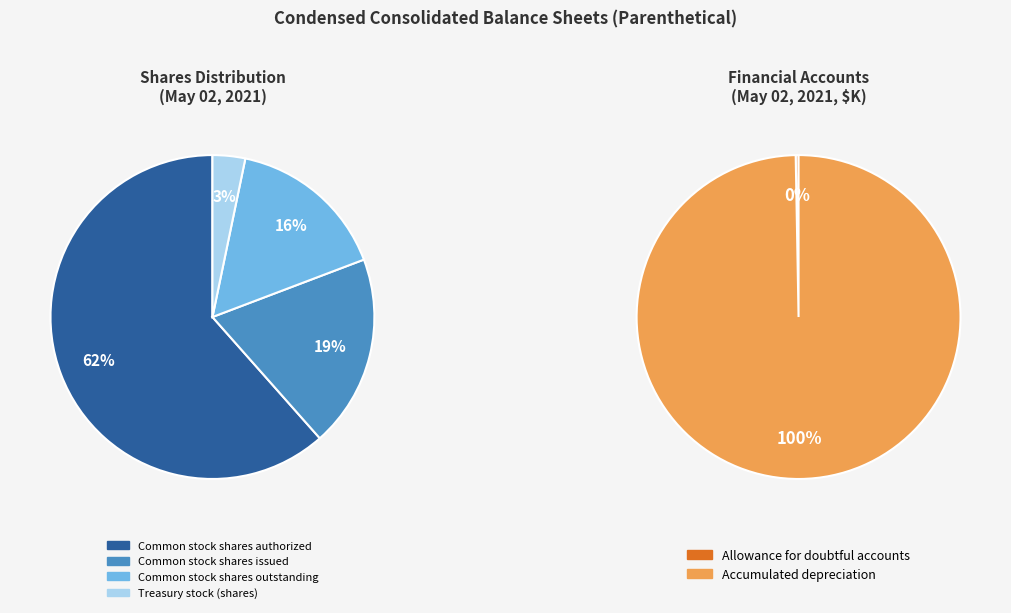

Is it true that Common stock shares issued is 19% of the pie?

True